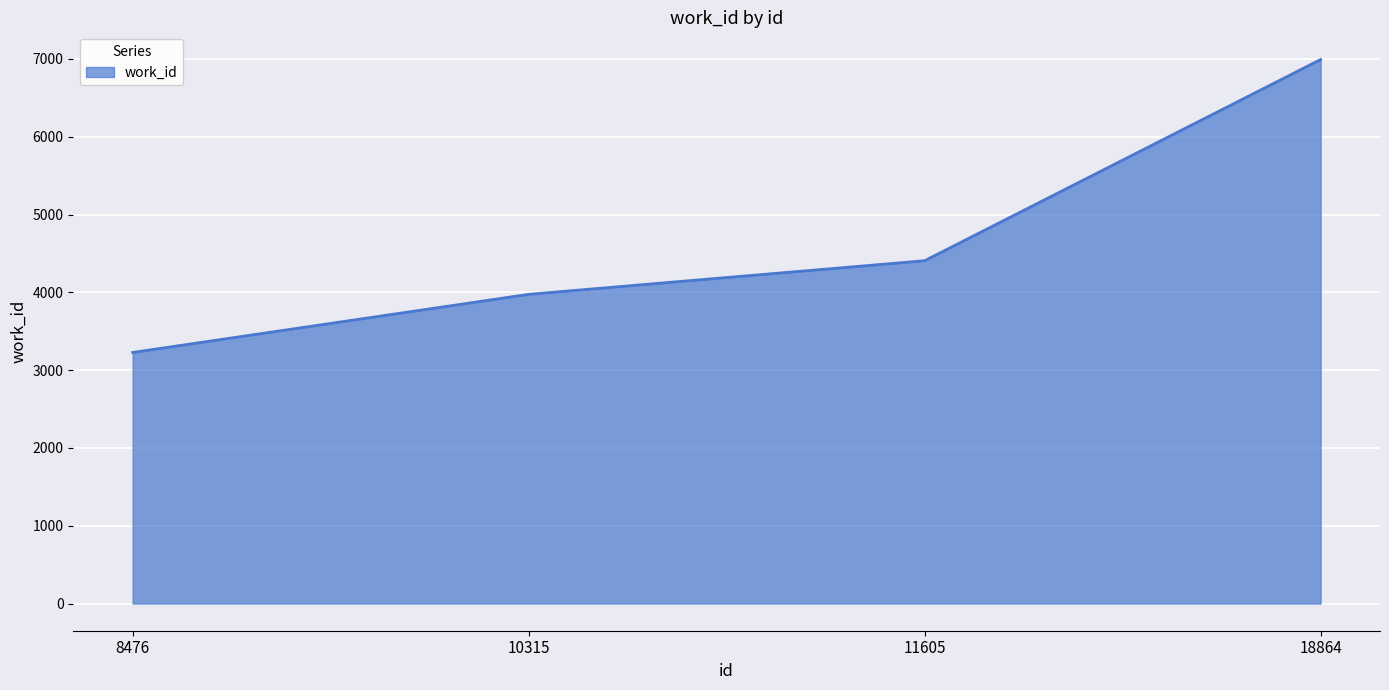

True or false: the data shows 707 at 8476.

False